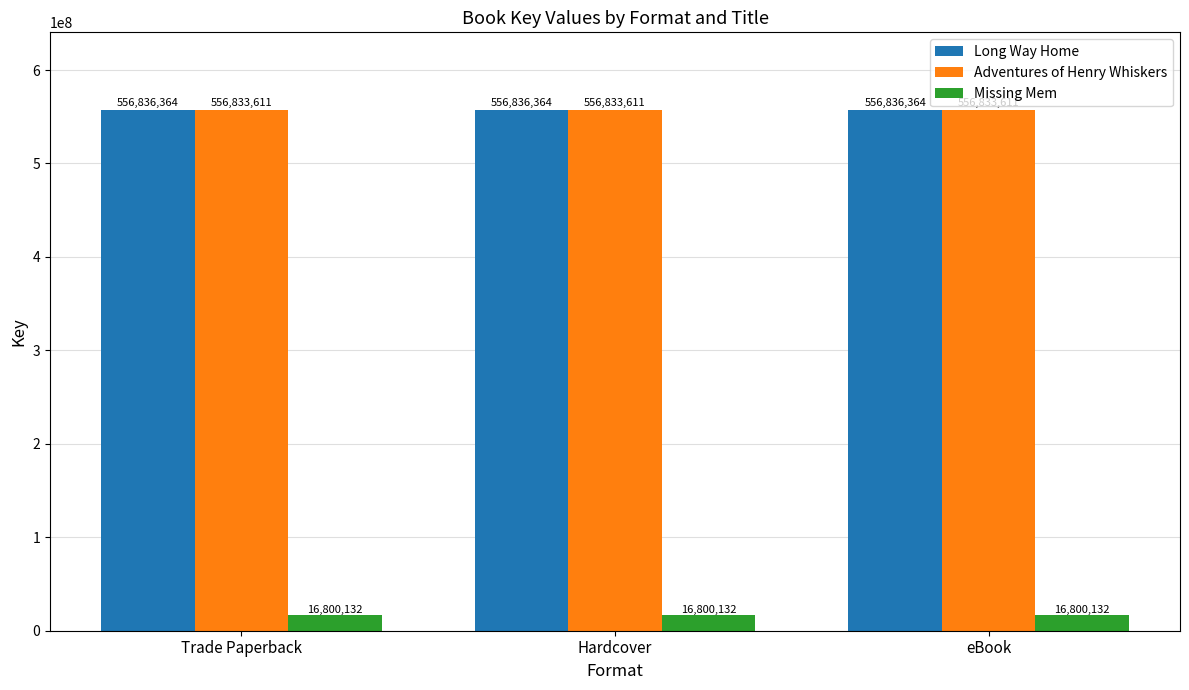

Are the bars grouped side by side (vs. stacked)?

Yes